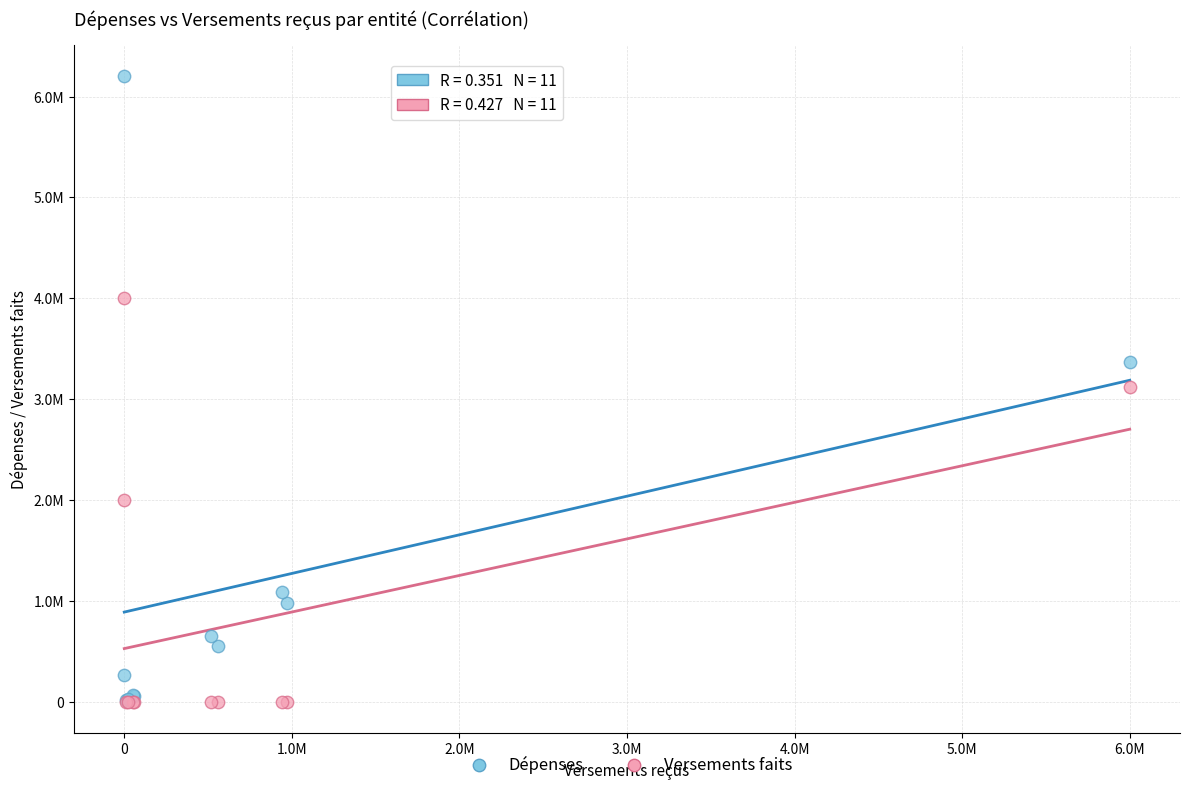

Which series contains the highest Y value?

Dépenses